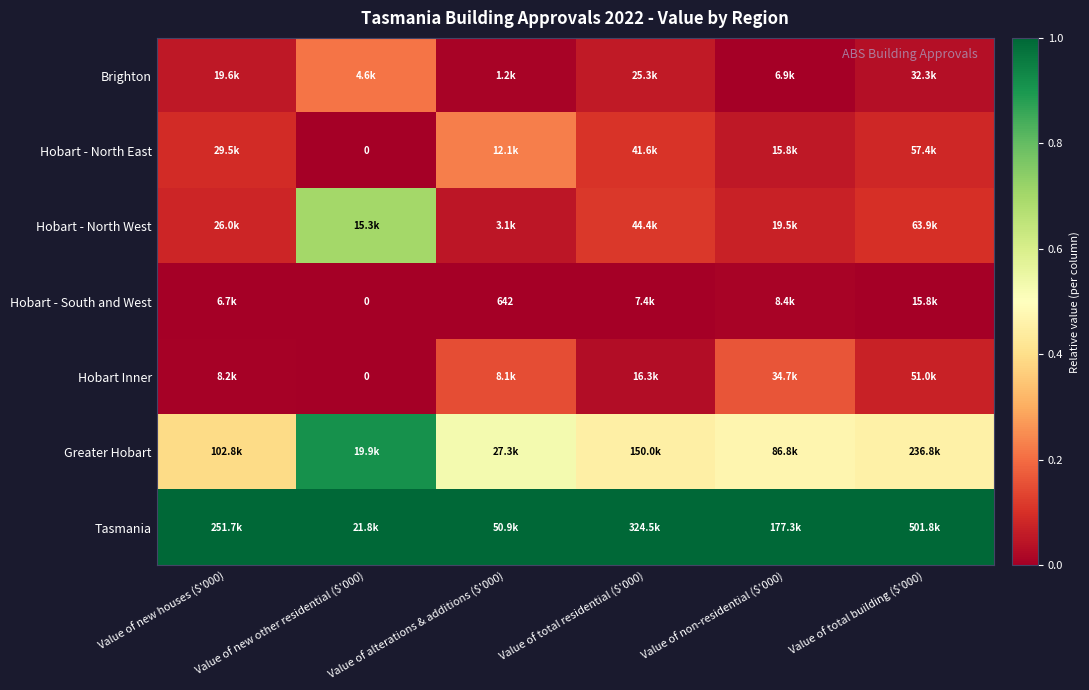

At how many categories does at least one series exceed 0?

6